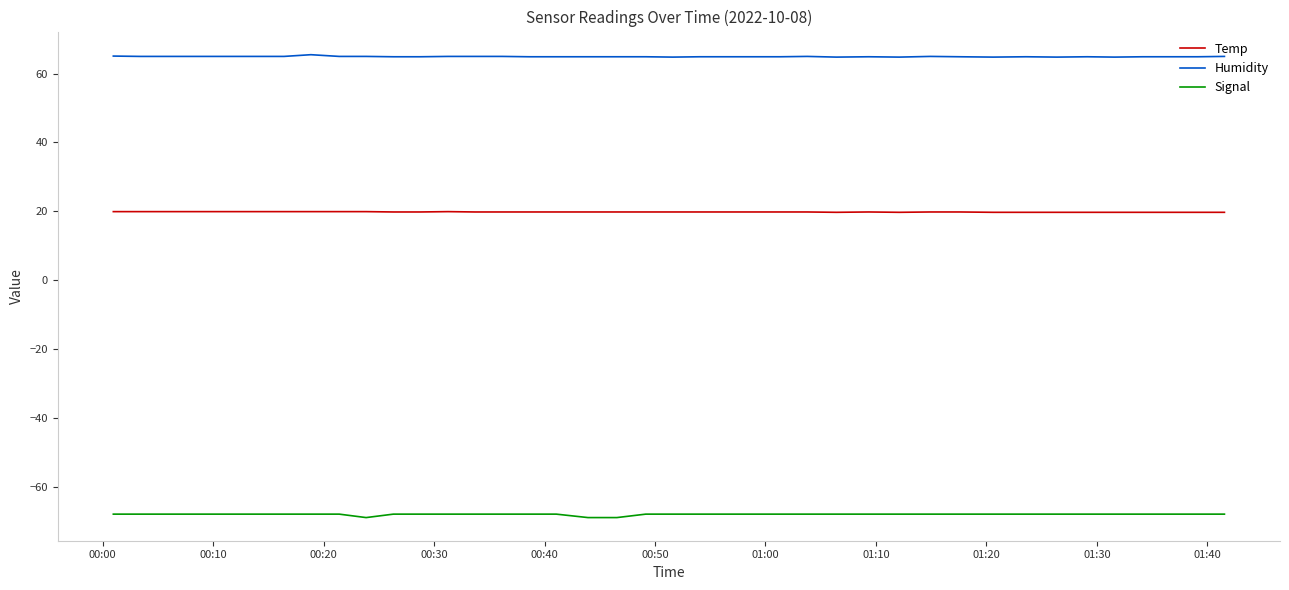

What is the maximum value for Temp?

19.9